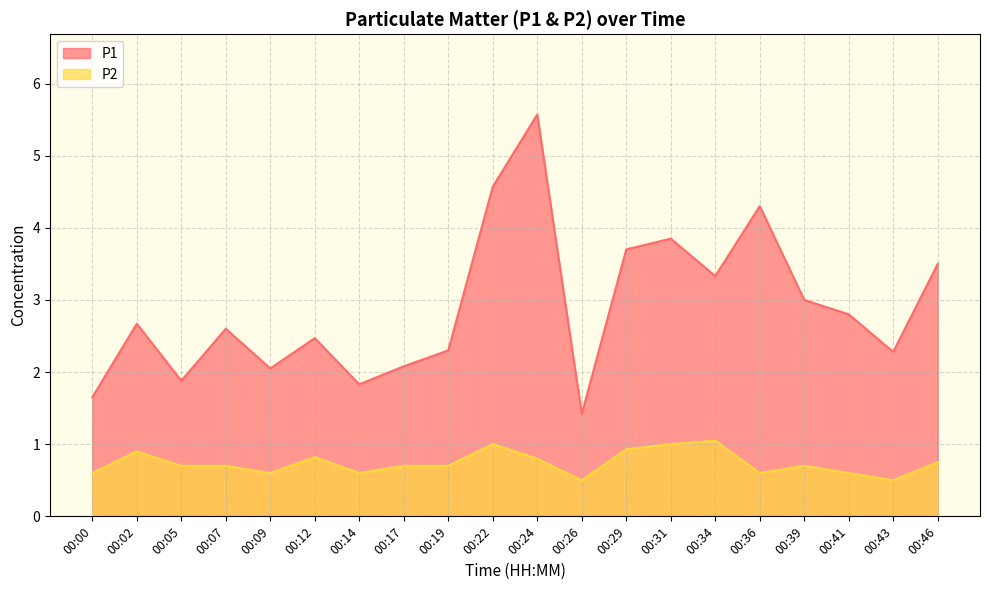

Which label corresponds to the largest value in the chart?

00:24